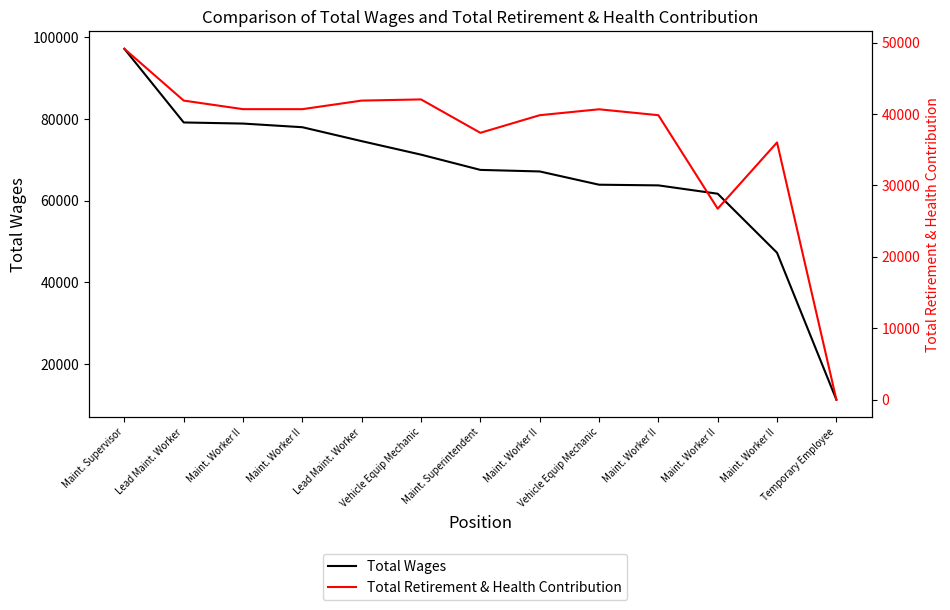

True or false: Total Wages and Total Retirement & Health Contribution cross at least once.

False